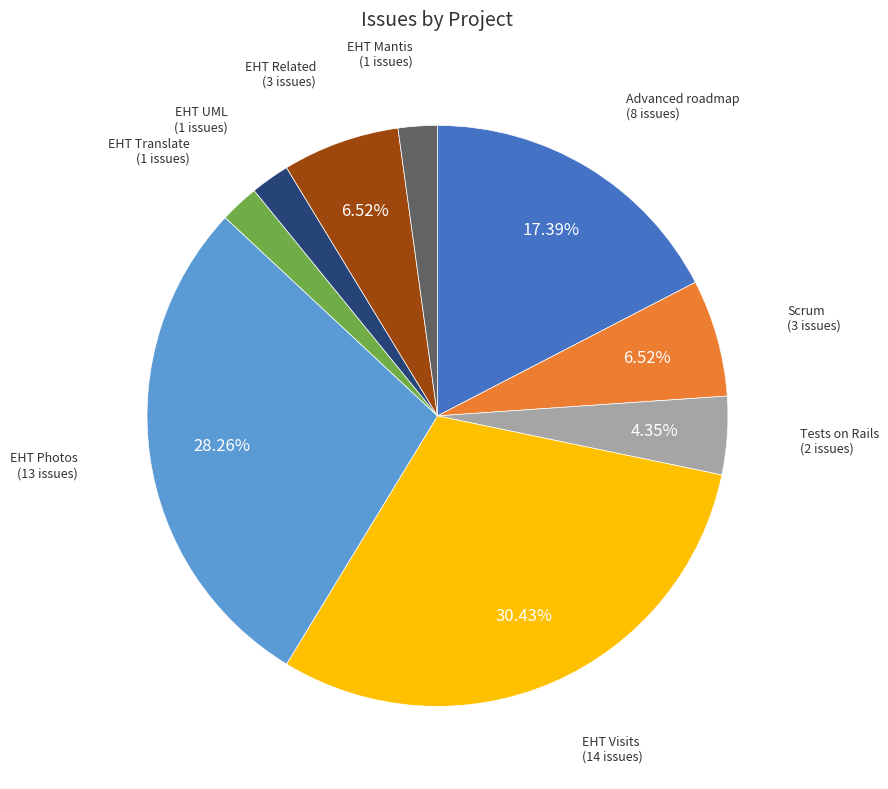

Which category has the biggest portion of the pie?

EHT Visits